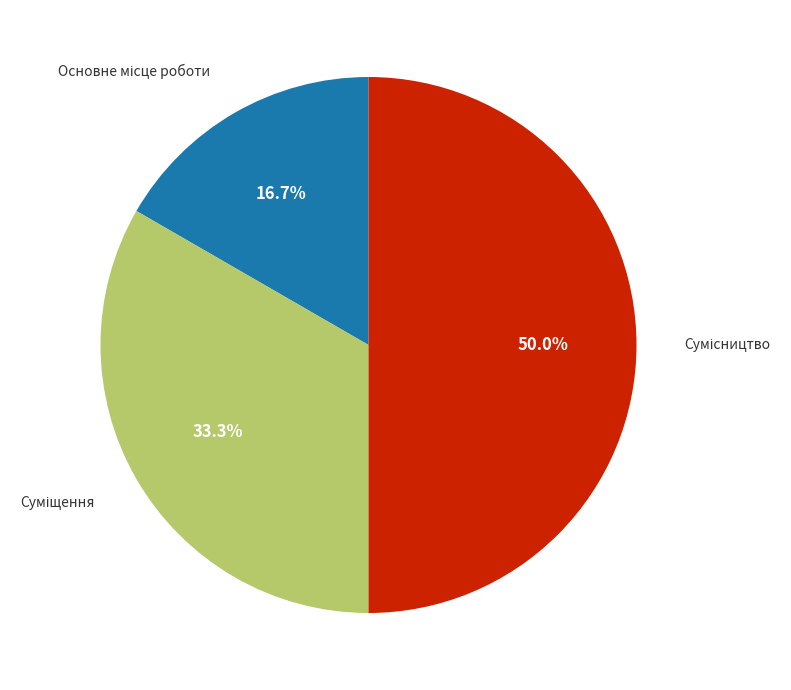

Count the number of slices in the pie.

3